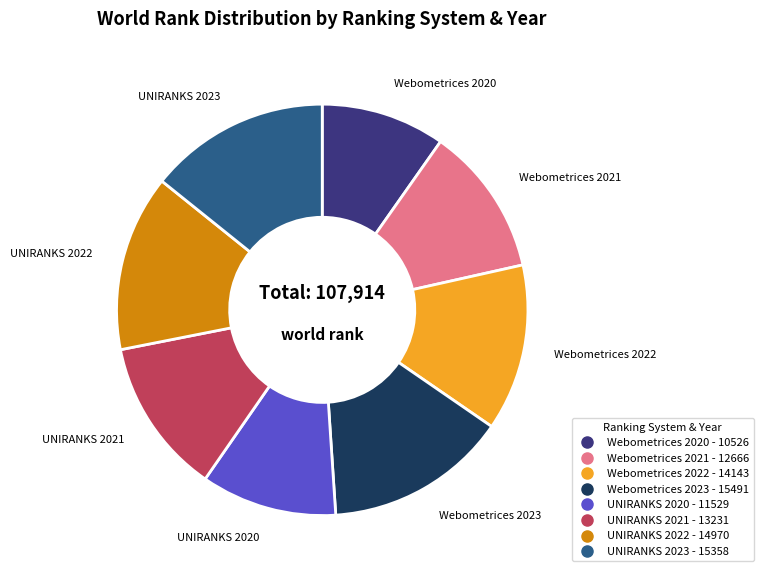

Which slice is the smallest?

Webometrices 2020